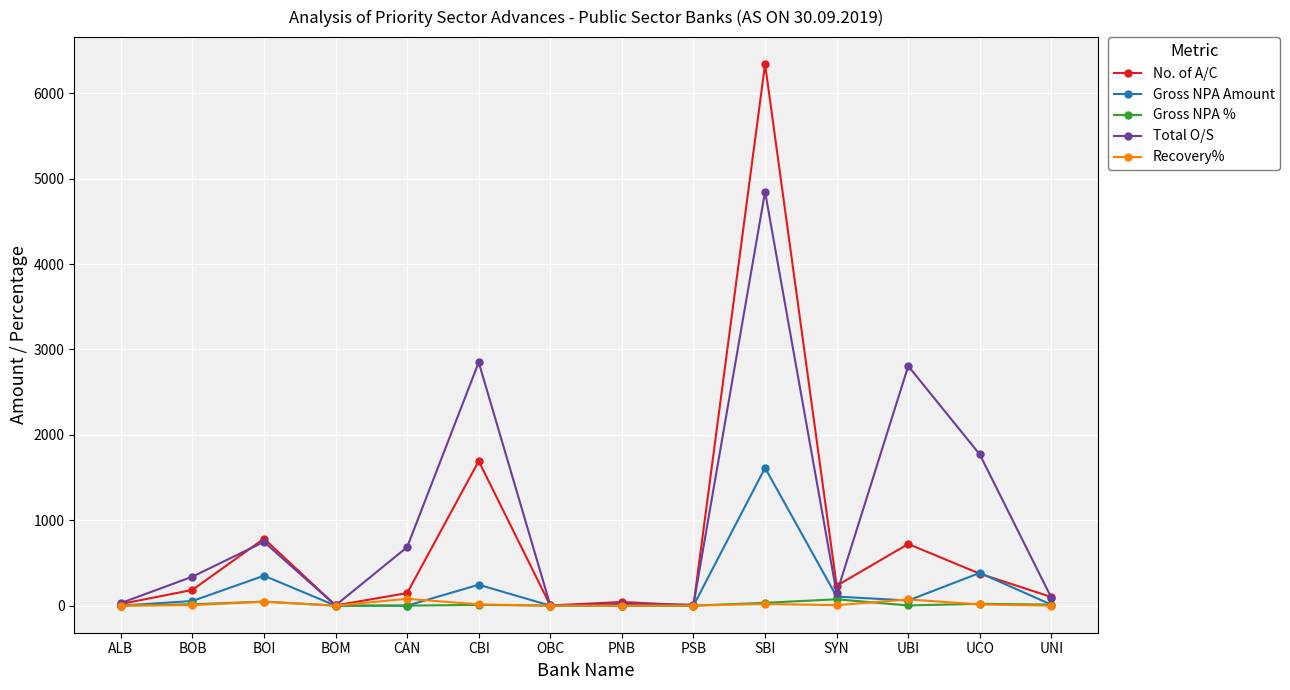

The value of Recovery% at UCO is 13.9. True or false?

True